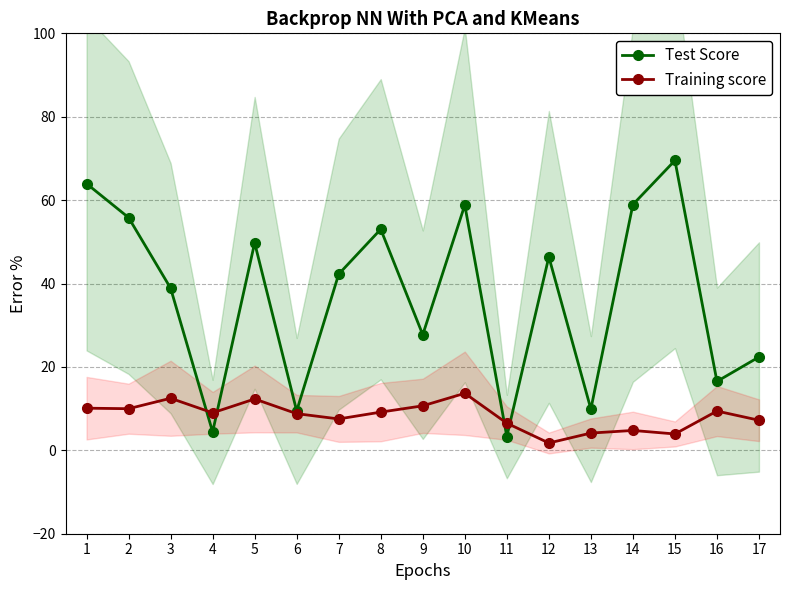

Rank the categories by Test Score value from lowest to highest.

11, 4, 6, 13, 16, 17, 9, 3, 7, 12, 5, 8, 2, 10, 14, 1, 15